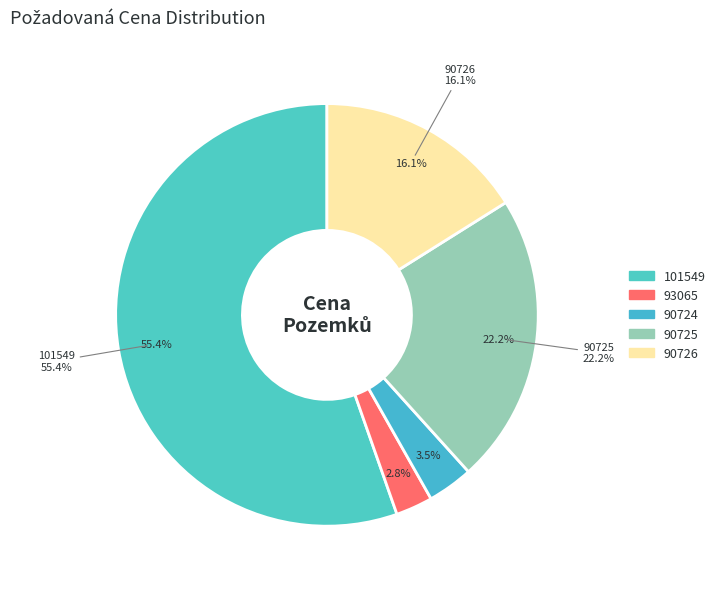

How many segments does this pie chart have?

5